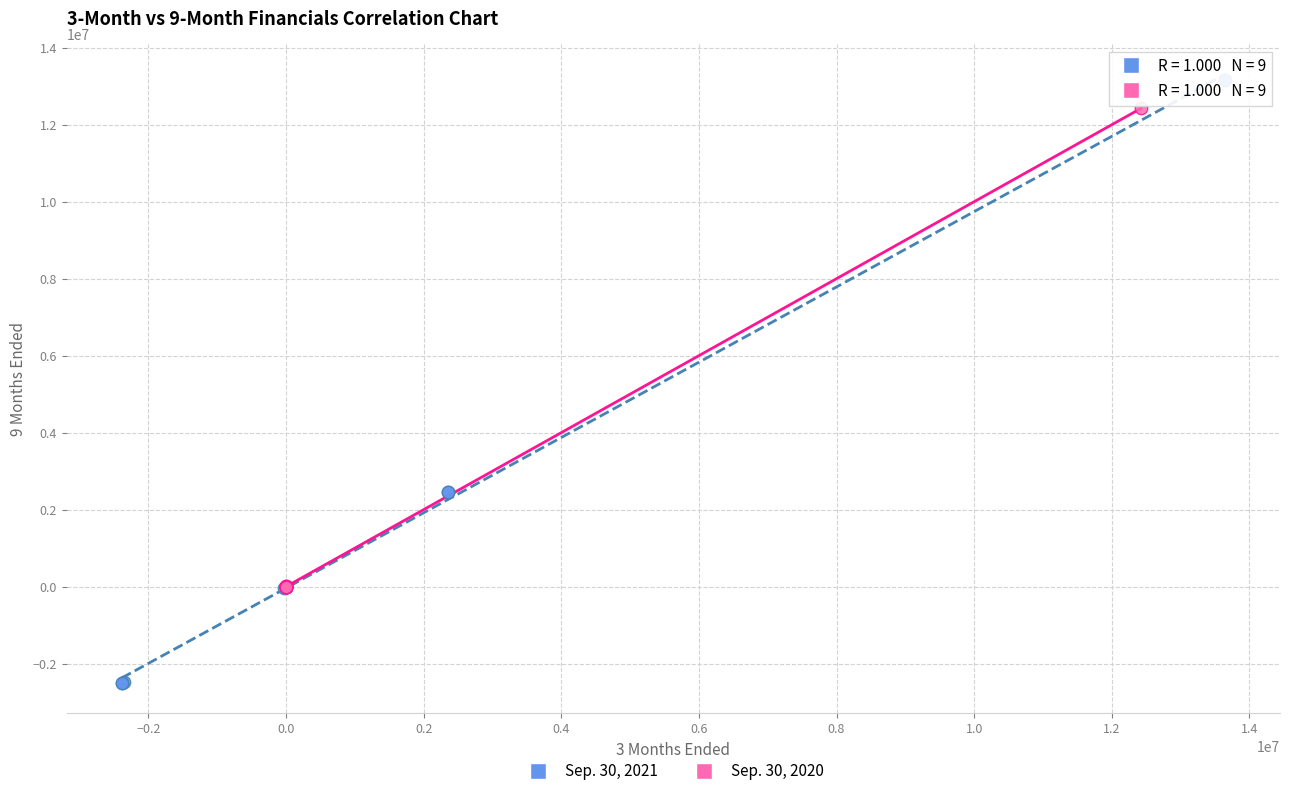

Which series contains the highest Y value?

Sep. 30, 2021